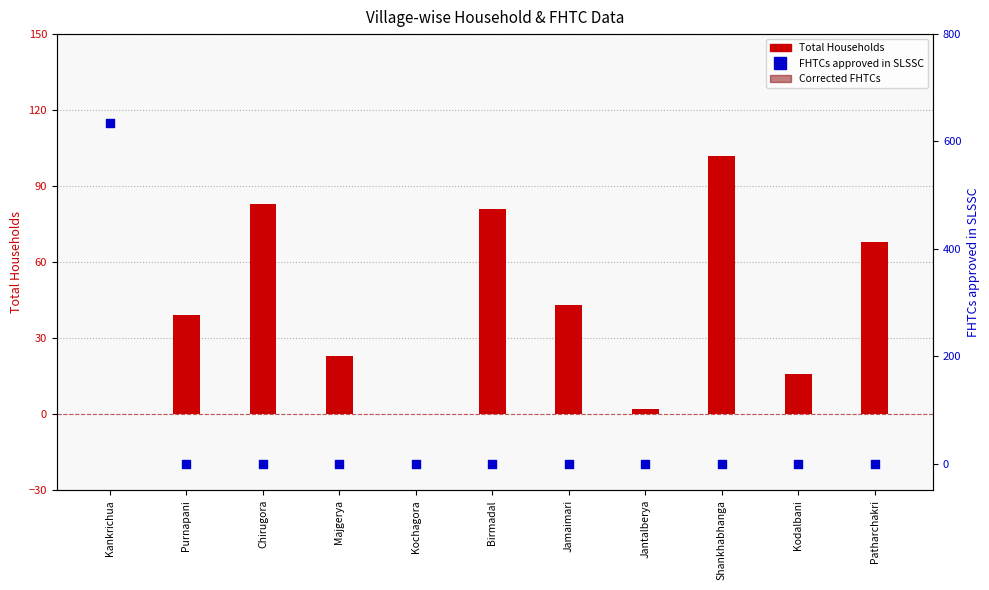

Is the value of Total Households at Jamaimari greater than the value of FHTCs approved in SLSSC at Majgerya?

Yes